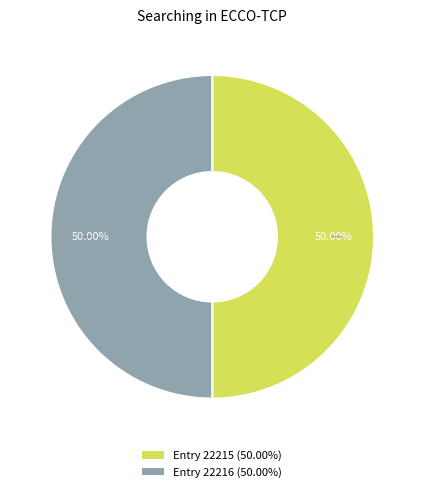

Count the number of slices in the pie.

2